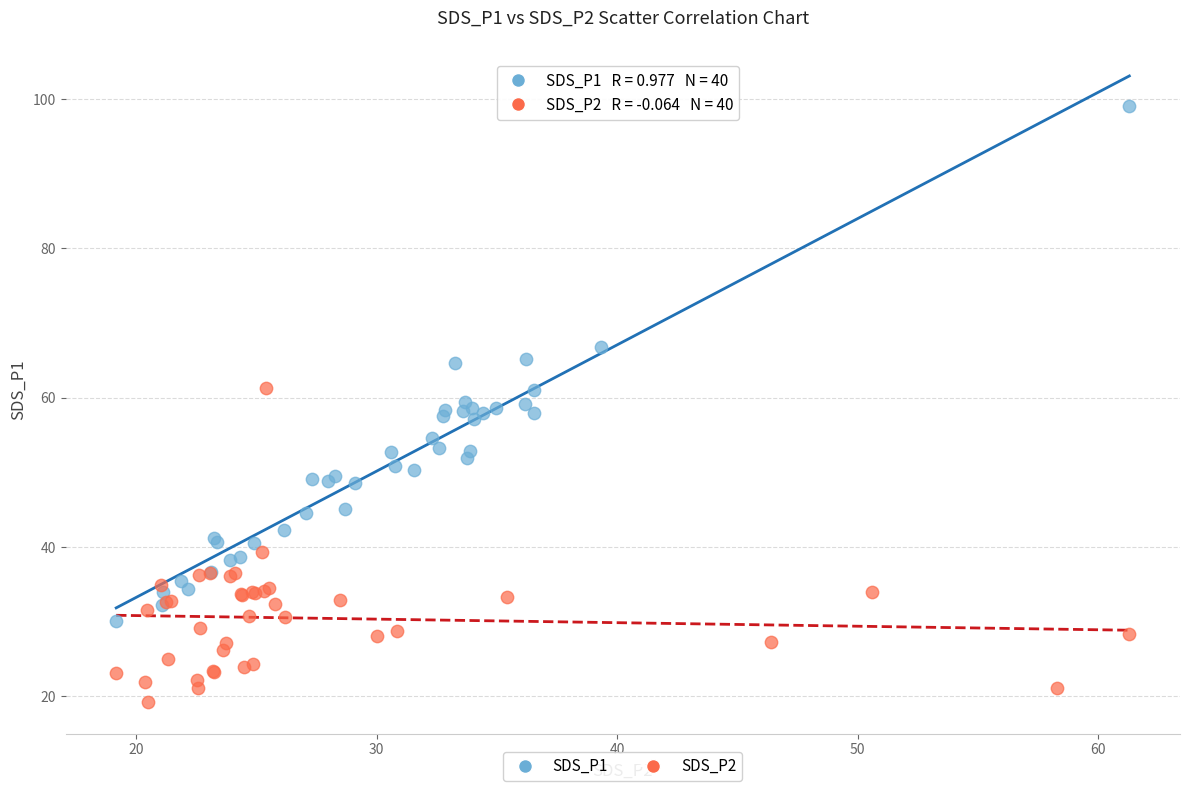

Which series has the largest Y range (max minus min)?

SDS_P1